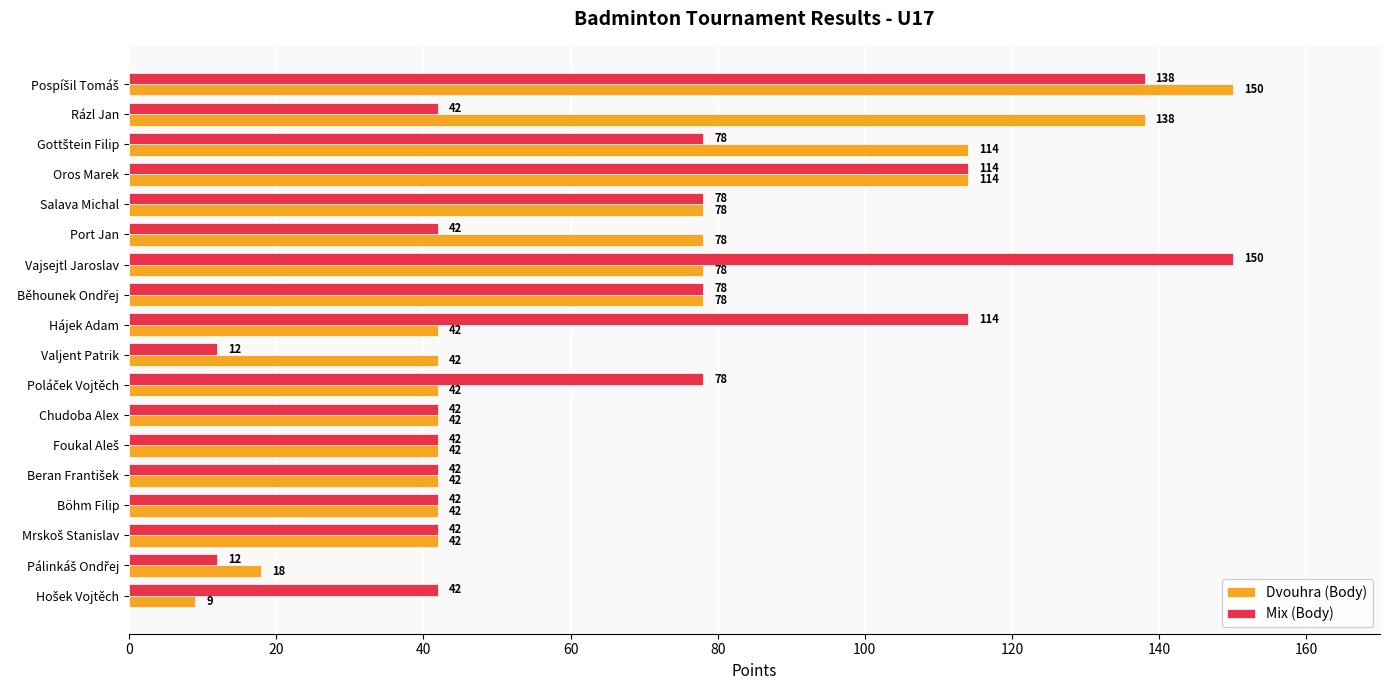

What is the difference between the maximum and minimum values in the Dvouhra (Body) series?

141